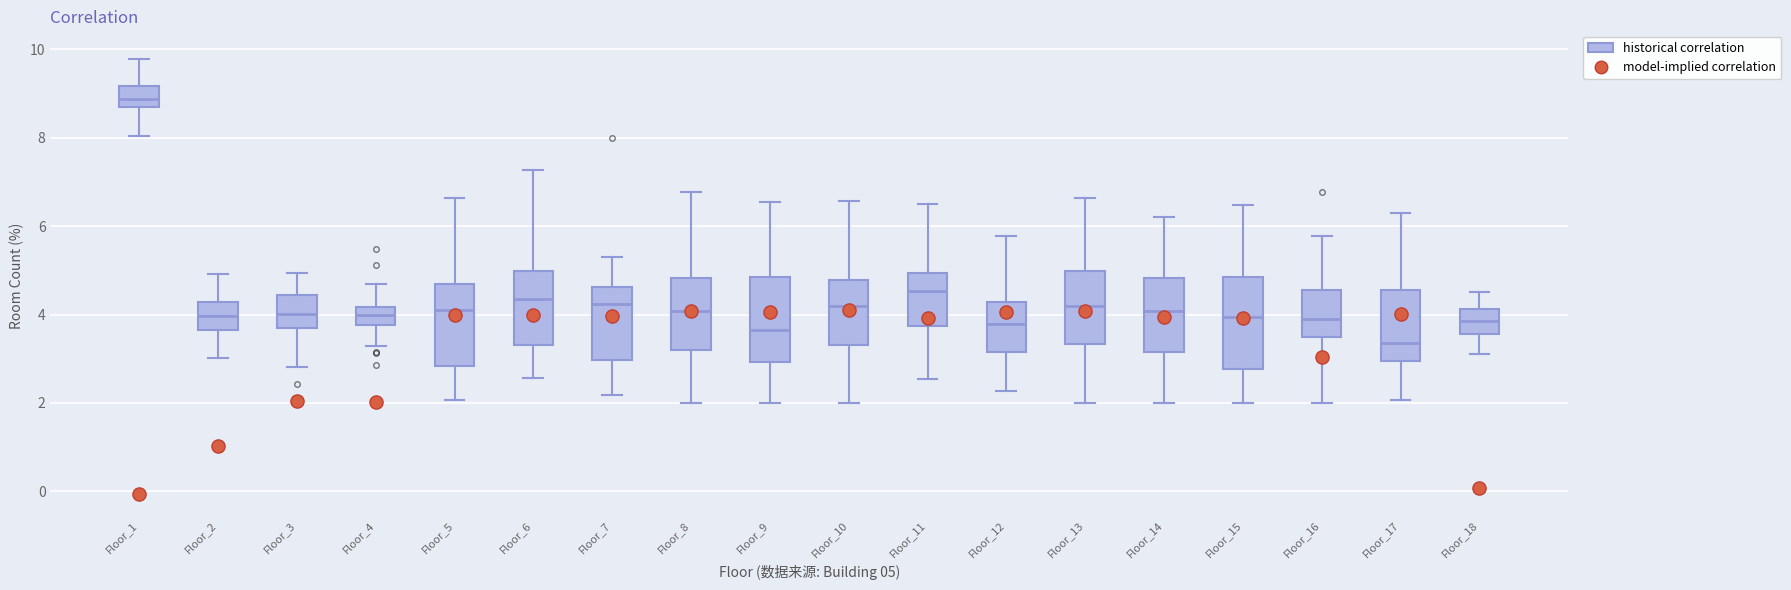

Which box has the highest median line?

Floor_1